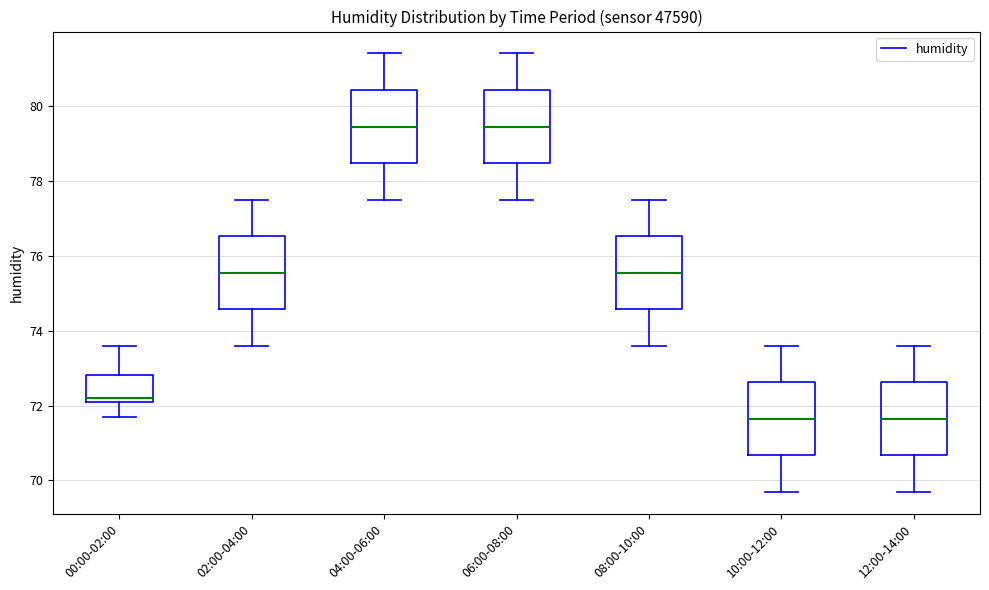

Where is the upper edge of the box for 10:00-12:00 on the y-axis? The values are not printed on the chart, so give them approximately, as read against the axis.

72.6